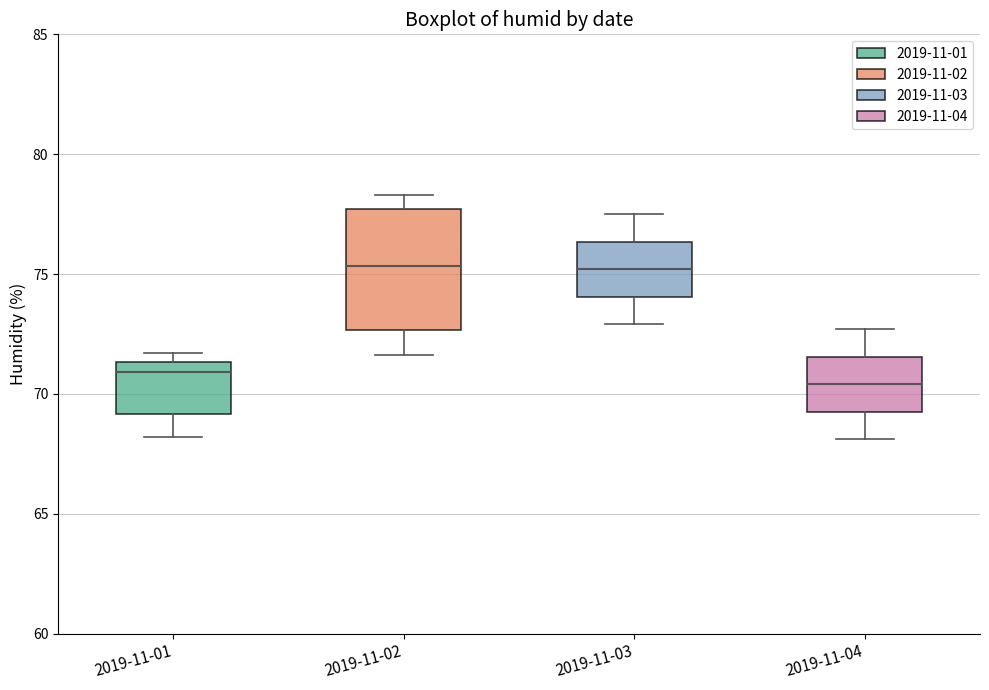

Comparing the boxes themselves (not the whiskers), which one is the tallest?

2019-11-02